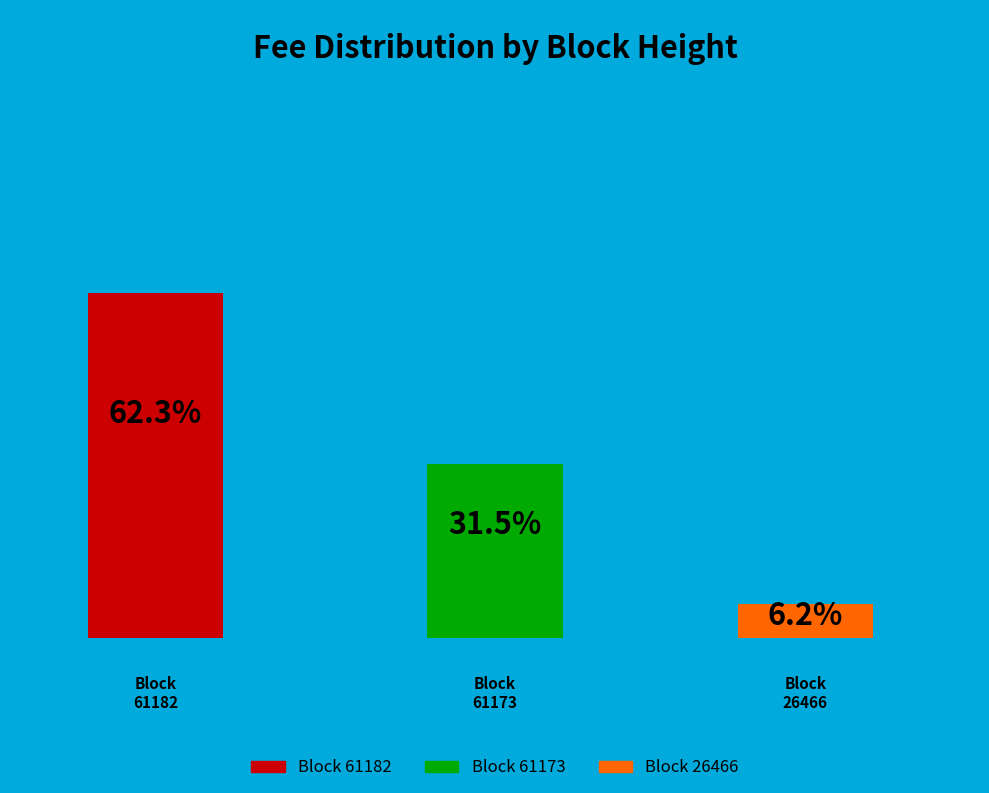

To the nearest percent, what is the average slice percentage?

33%